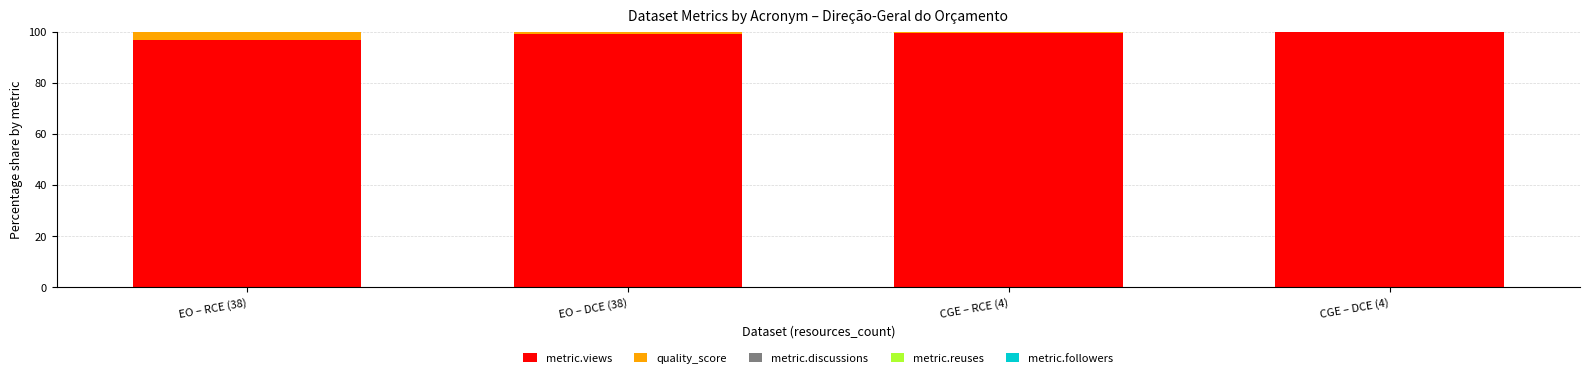

What is the maximum value for metric.views?

99.8